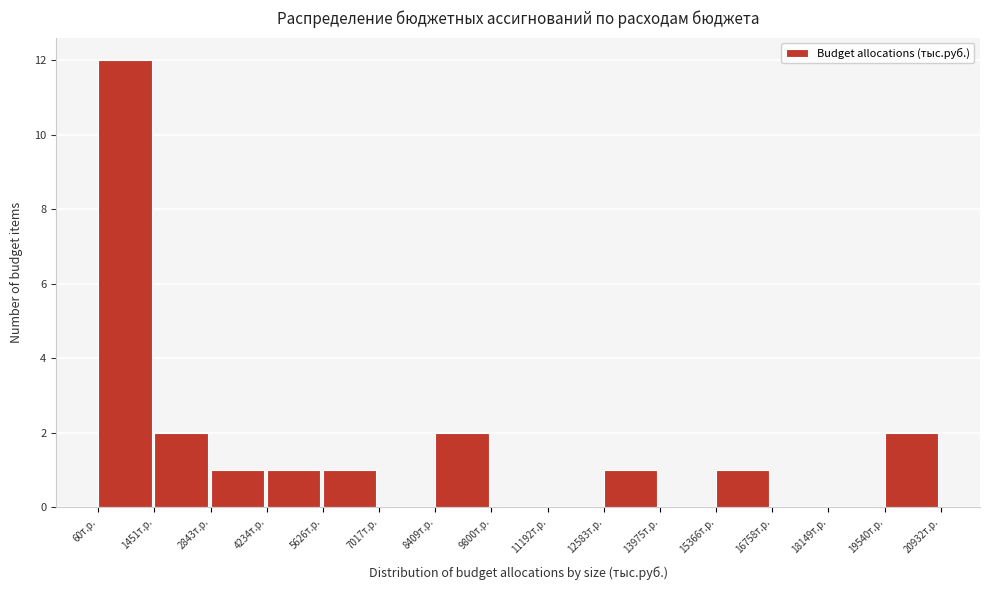

How tall is the bar that spans 8400 to 9800 on the x-axis? Neither the bar edges nor the heights are printed on the chart, so give them approximately, as read against the axes.

2